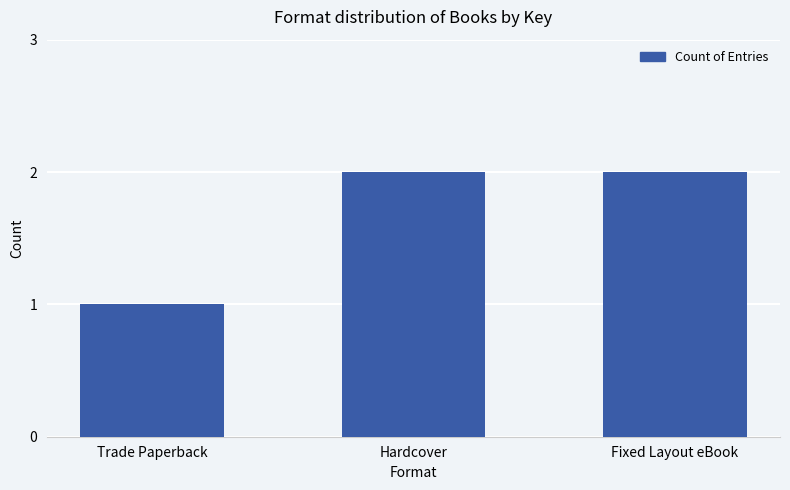

How many data points does each series have?

3